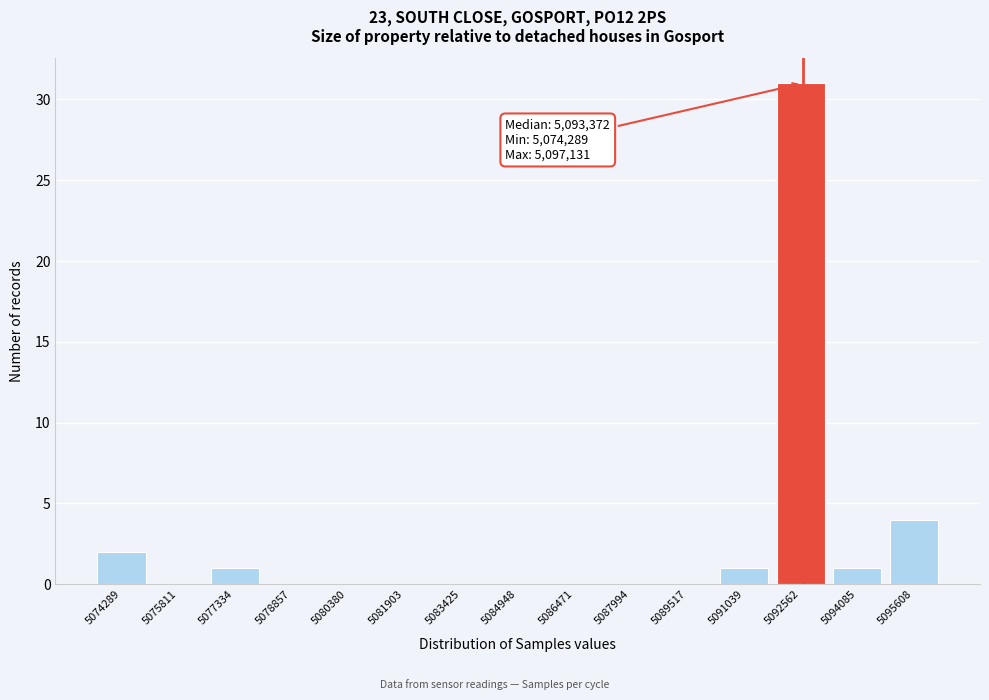

Reading left to right, transcribe all the data shown in this chart.

5074289=2	5075811=0	5077334=1	5078857=0	5080380=0	5081903=0	5083425=0	5084948=0	5086471=0	5087994=0	5089517=0	5091039=1	5092562=31	5094085=1	5095608=4